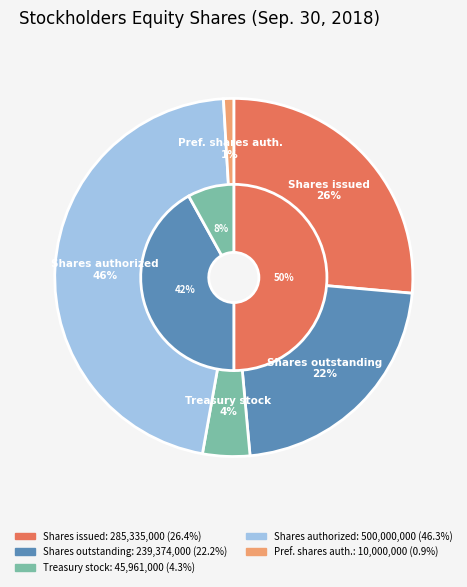

To the nearest percent, what percentage of the pie is Treasury stock, shares?

4%